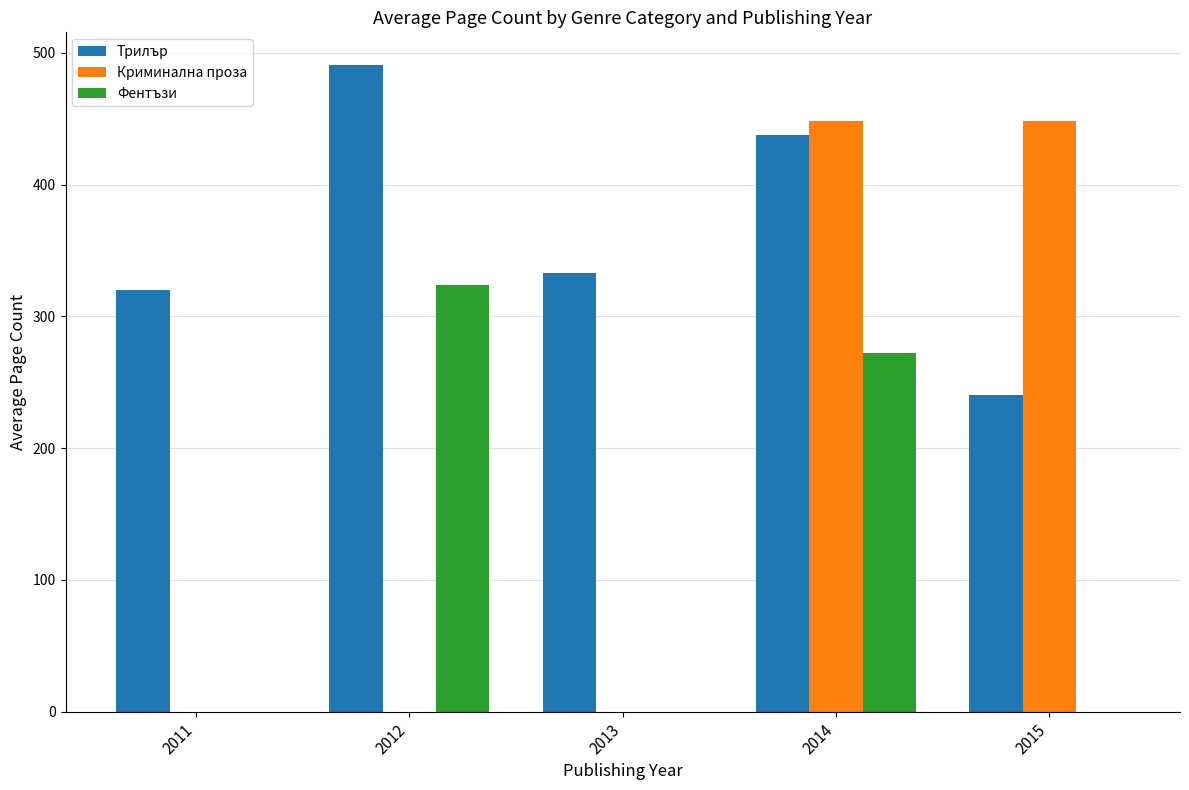

Reading left to right, list all the values displayed in this chart.

Трилър: 2011=320.0	2012=491.0	2013=333.0	2014=437.3	2015=240.0
Криминална проза: 2011=0.0	2012=0.0	2013=0.0	2014=448.0	2015=448.0
Фентъзи: 2011=0.0	2012=324.0	2013=0.0	2014=272.0	2015=0.0